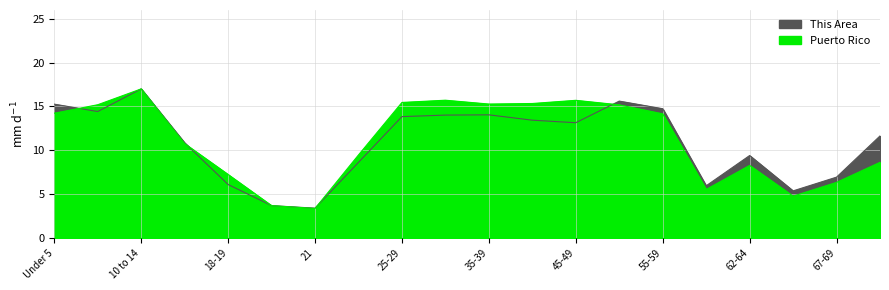

Reading left to right, list all the values displayed in this chart.

This Area: Under 5=15.3	5 to 9=14.4	10 to 14=17.0	15 to 17=10.8	18-19=6.1	20=3.7	21=3.4	22-24=8.6	25-29=13.8	30-34=14.0	35-39=14.0	40-44=13.4	45-49=13.1	50-54=15.6	55-59=14.7	60-61=5.9	62-64=9.4	65-66=5.4	67-69=6.9	70-74=11.6
Puerto Rico: Under 5=14.2	5 to 9=15.2	10 to 14=17.0	15 to 17=10.8	18-19=7.2	20=3.7	21=3.4	22-24=9.5	25-29=15.5	30-34=15.7	35-39=15.3	40-44=15.3	45-49=15.7	50-54=15.2	55-59=14.2	60-61=5.5	62-64=8.3	65-66=4.8	67-69=6.3	70-74=8.6